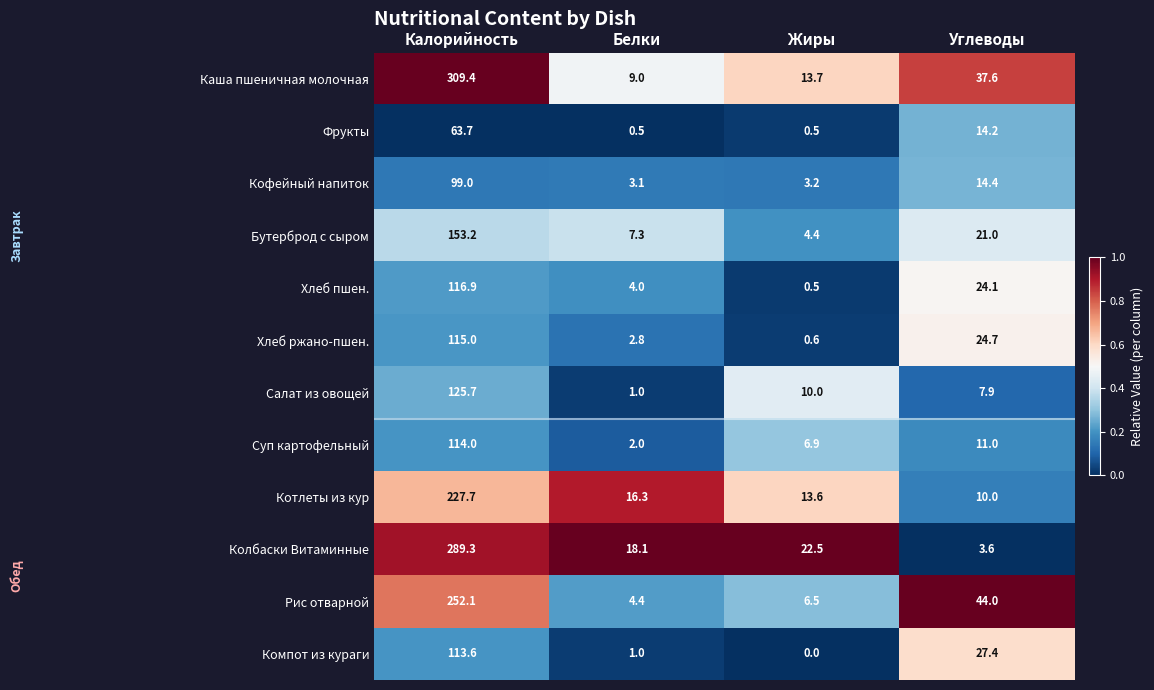

What is the maximum value shown in the chart?

309.4